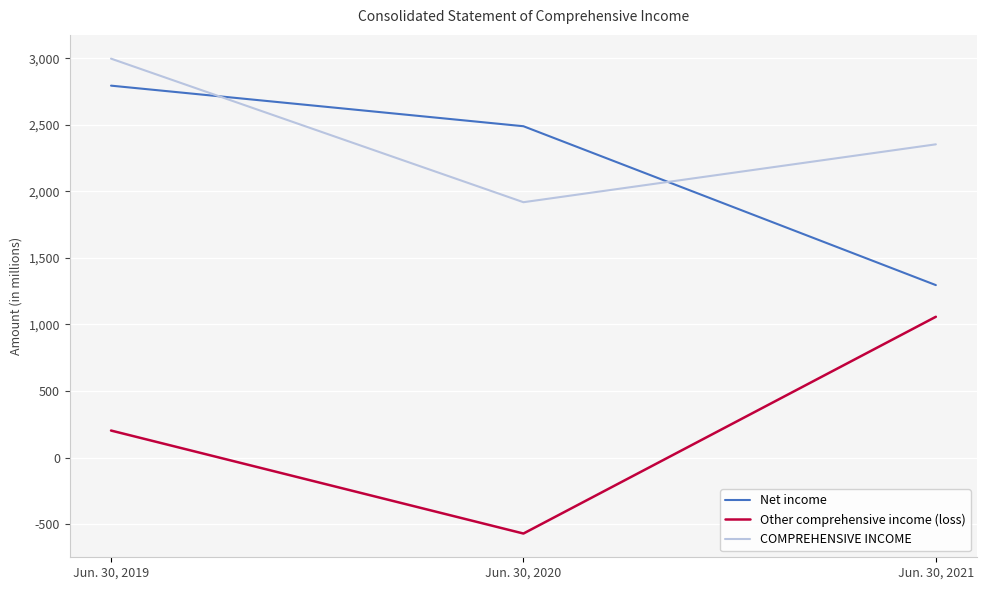

Which series has the largest total across all categories?

COMPREHENSIVE INCOME